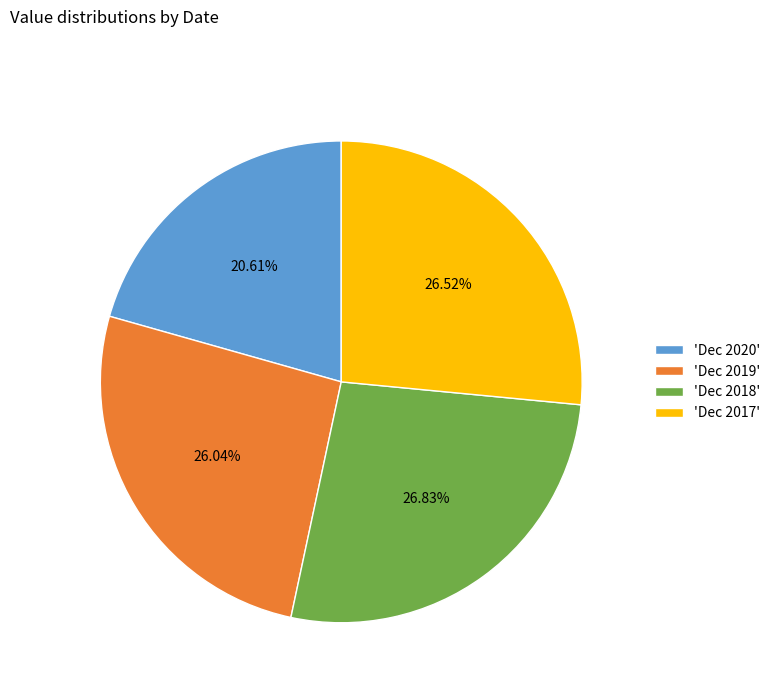

Approximately how many times larger is the value at 'Dec 2017' compared to 'Dec 2019'?

1.0